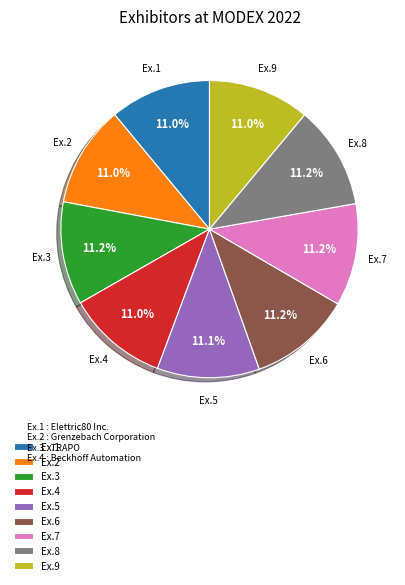

Approximately how many times larger is the value at Ex.3 compared to Ex.5?

1.0